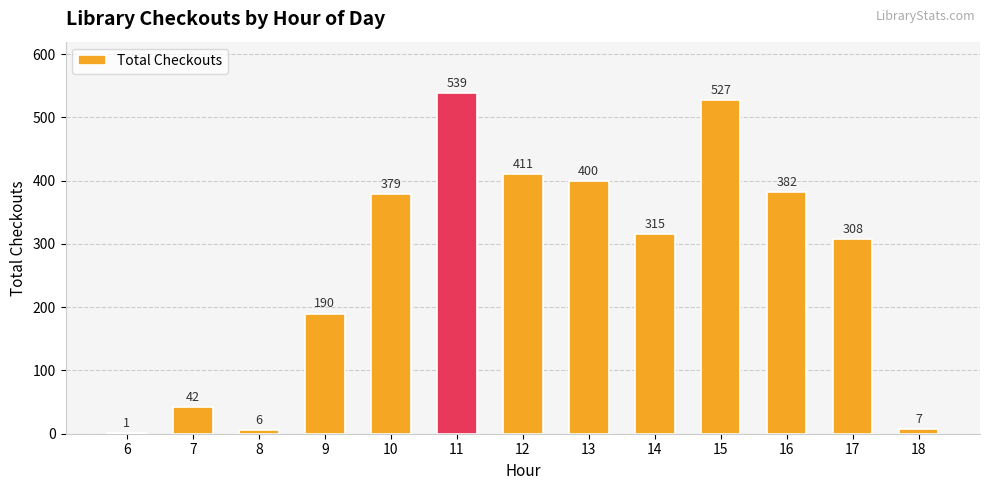

What is the change in value from 8 to 14?

+309